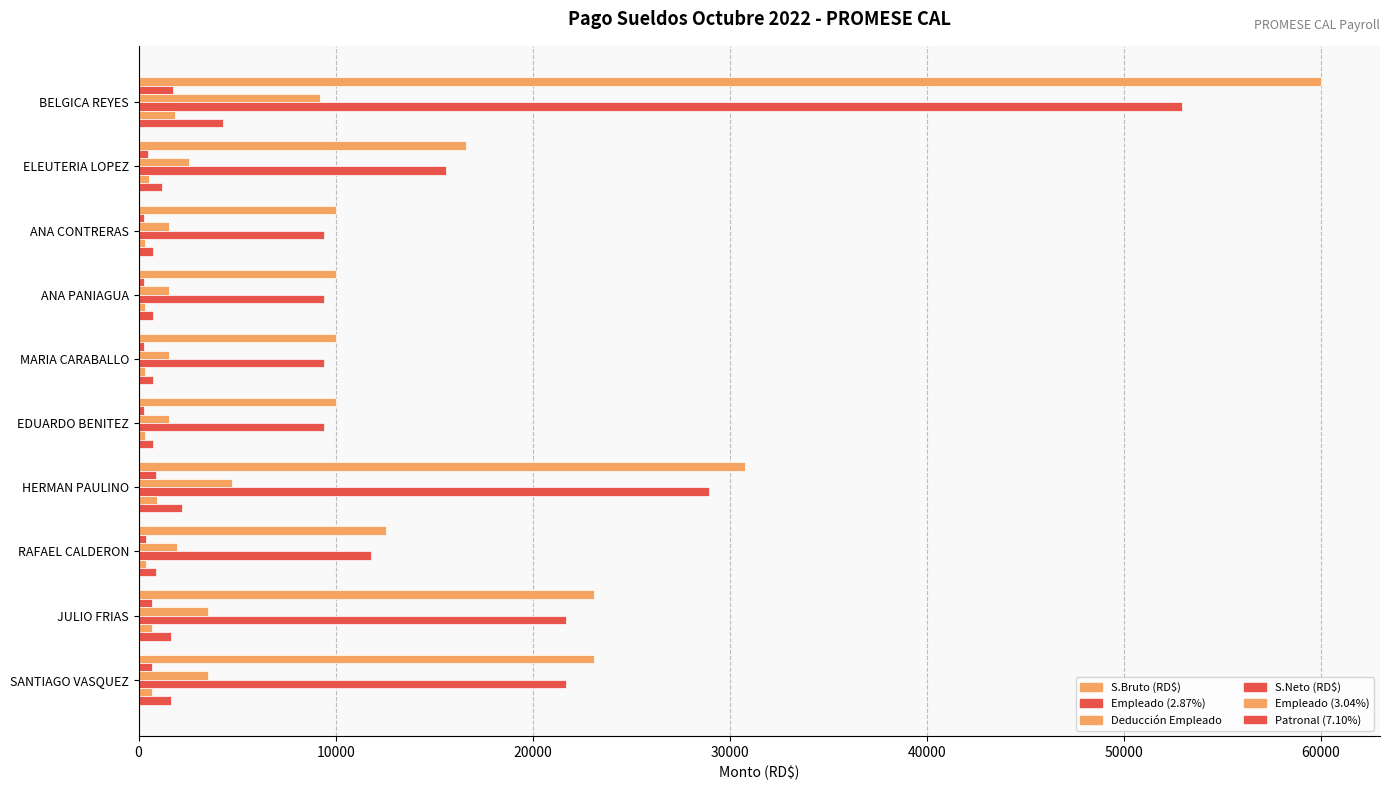

Count the number of categories in the chart.

10